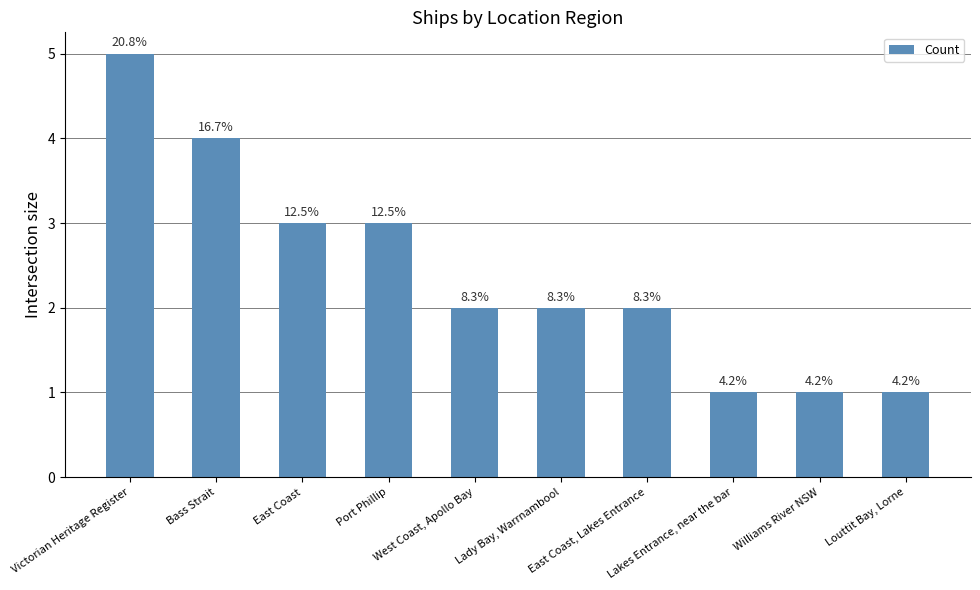

Does the chart contain any negative values?

No